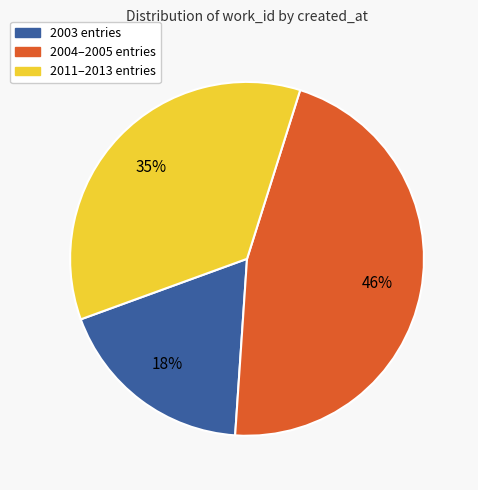

Does any single category account for the majority?

No